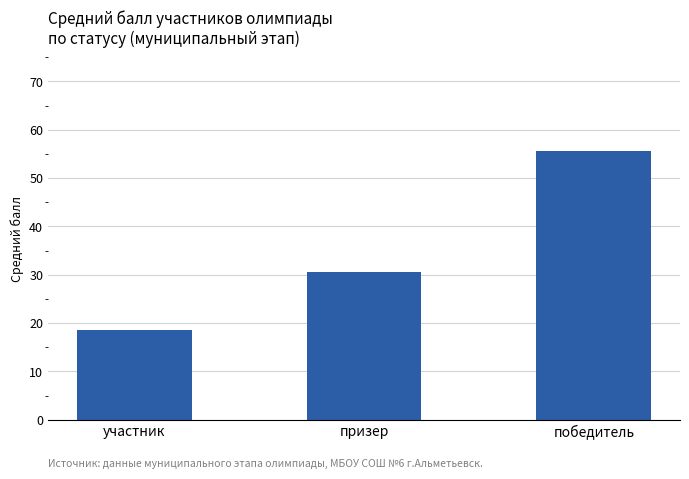

How many data points does each series have?

3